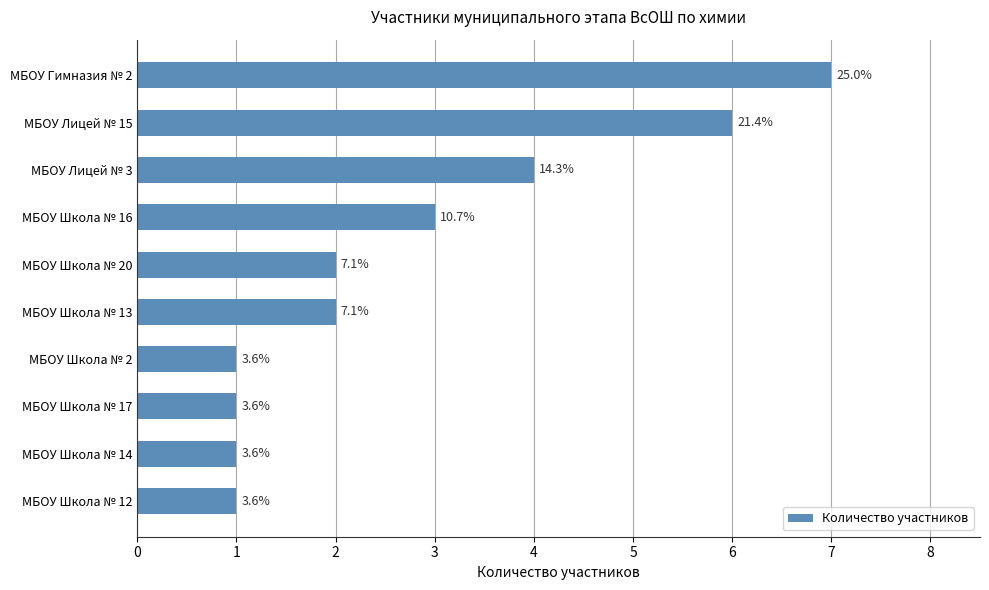

What is the average value?

3